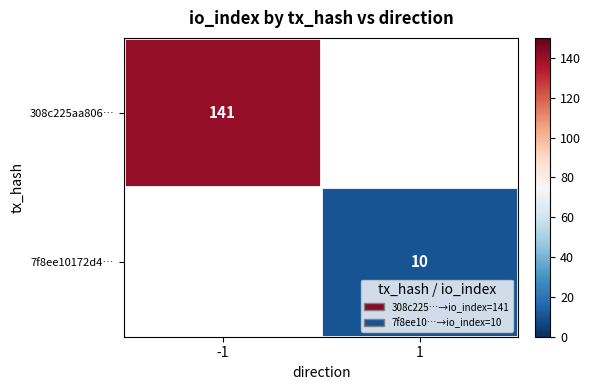

The value of 308c225aa806… at -1 is 141. True or false?

True